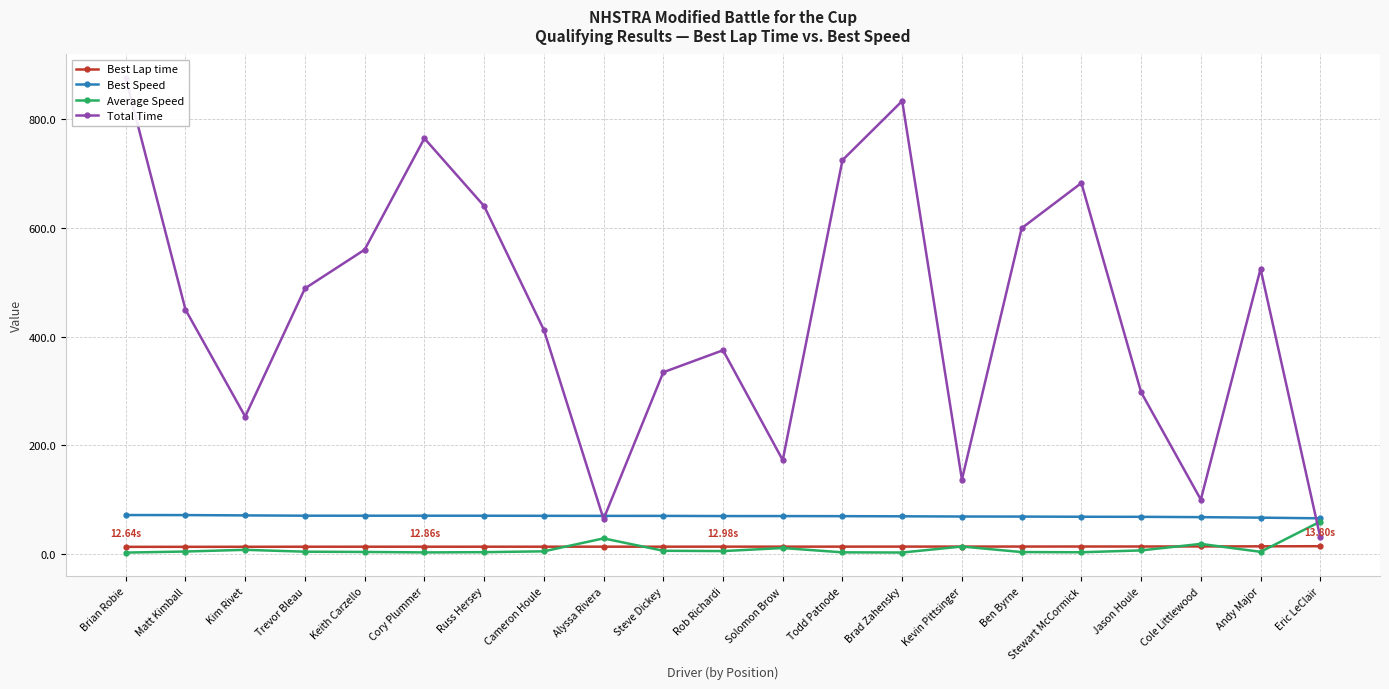

What is the label of the 14th point from the left?

Brad Zahensky